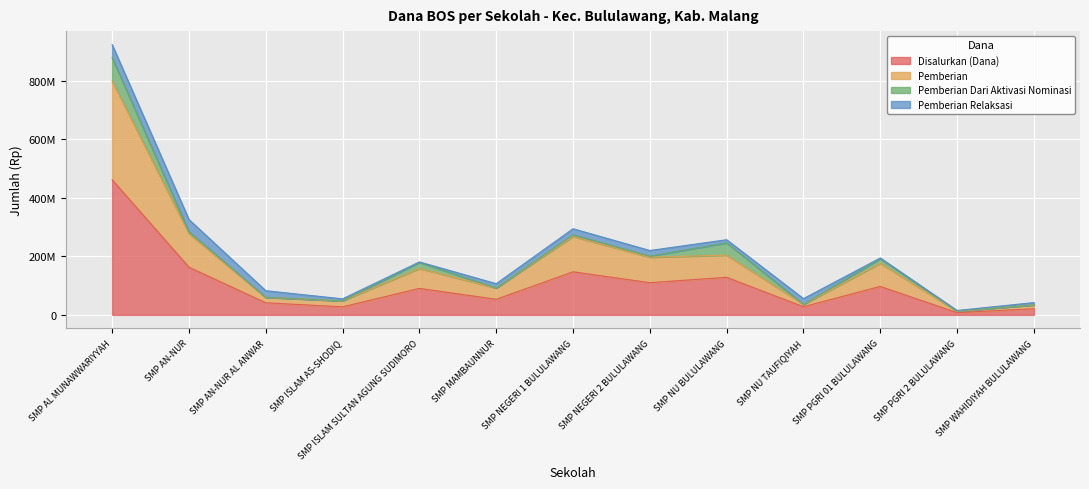

Does the chart display data point markers on the line(s)?

No